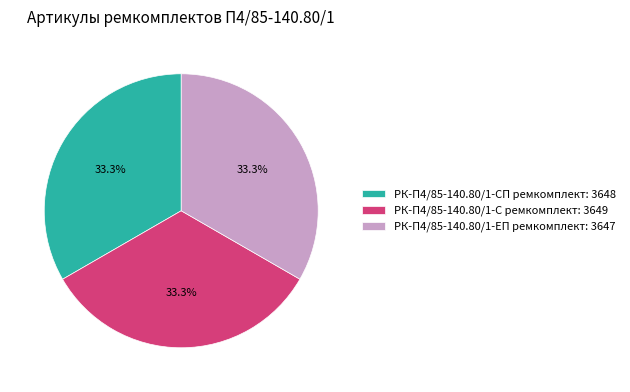

What percentage is the РК-П4/85-140.80/1-С ремкомплект slice, to the nearest percent?

33%